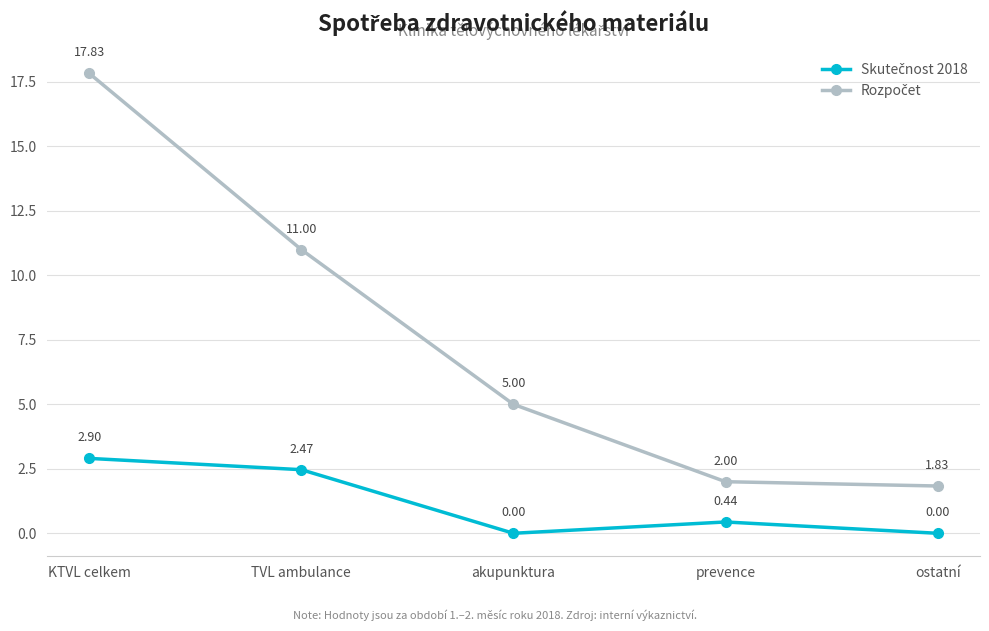

What position from the right is ostatní?

1